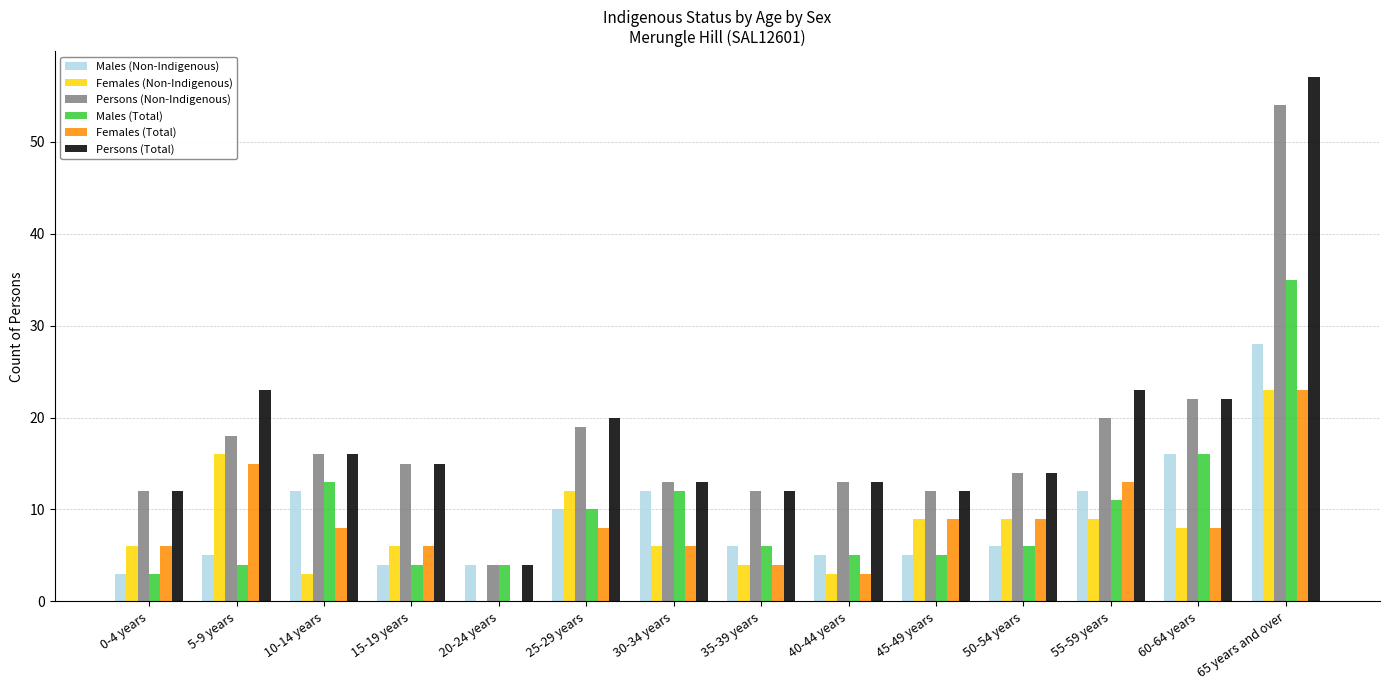

The Males (Total) series shows 9 at 50-54 years. True or false?

False